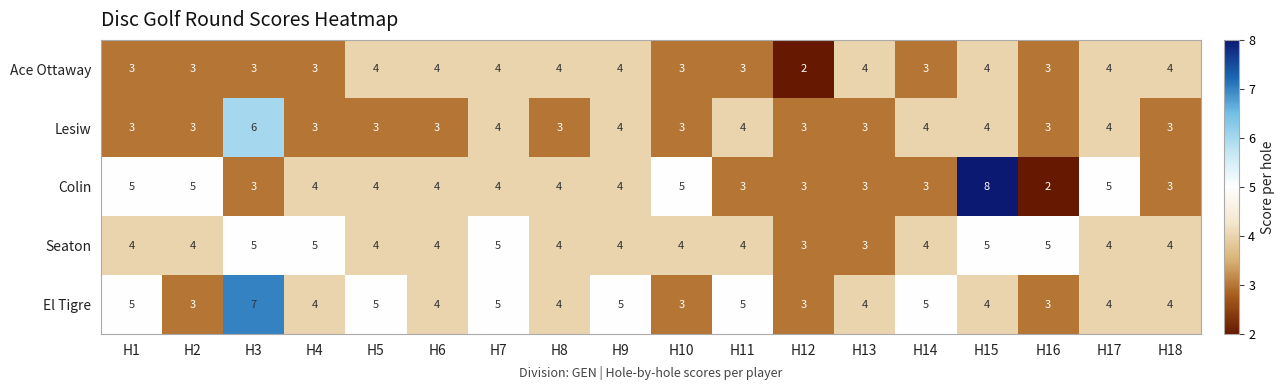

Where does the El Tigre series first go above 4?

H1